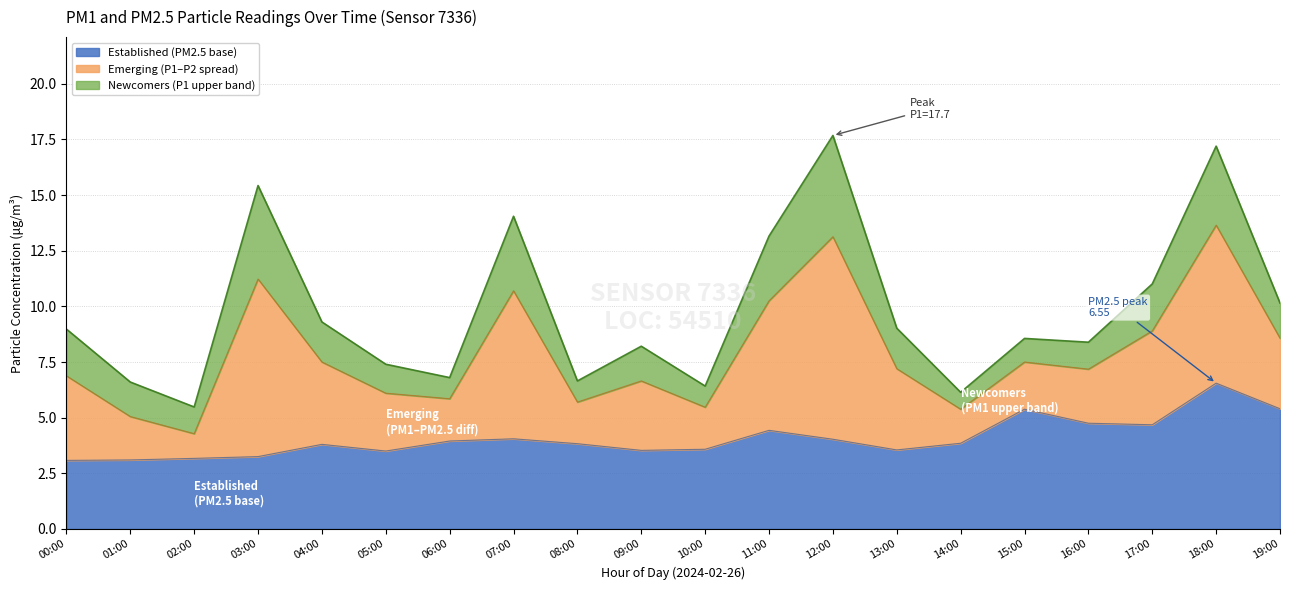

How many data points in Emerging (P1-P2 diff) are above 3?

11